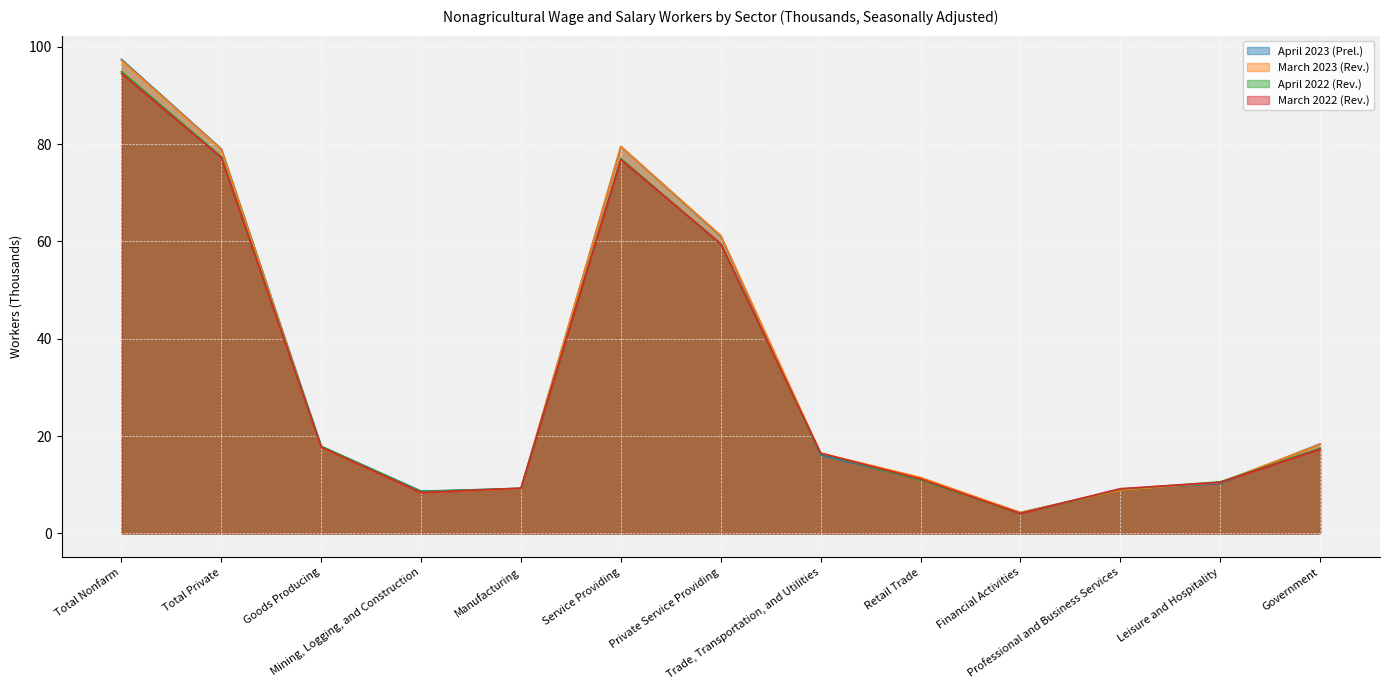

The value of April 2023 (Prel.) at Professional and Business Services is 9.0. True or false?

True